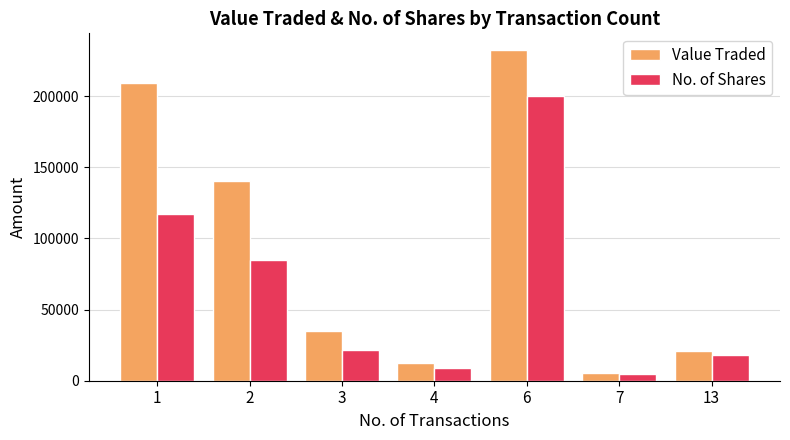

Which series has the widest spread of values?

Value Traded